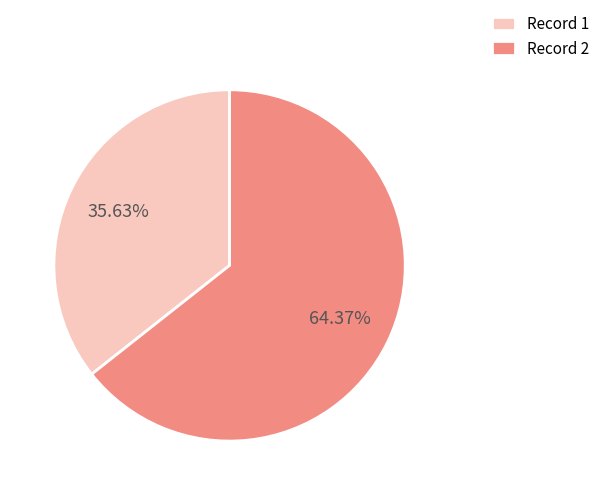

Approximately how many times larger is the value at Record 2 compared to Record 1?

1.8